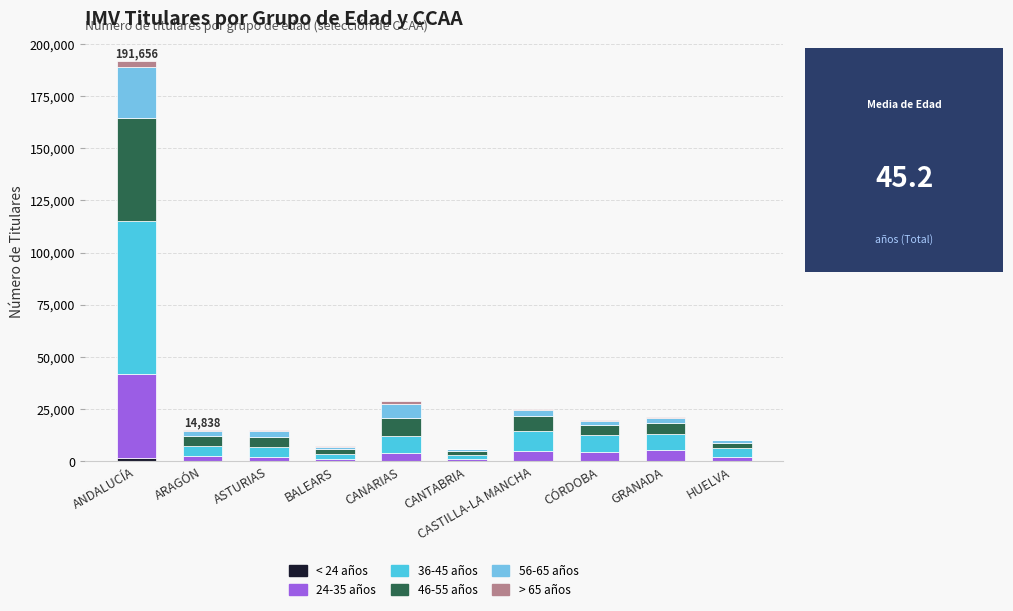

At which category is the sum across all series the highest?

ANDALUCÍA